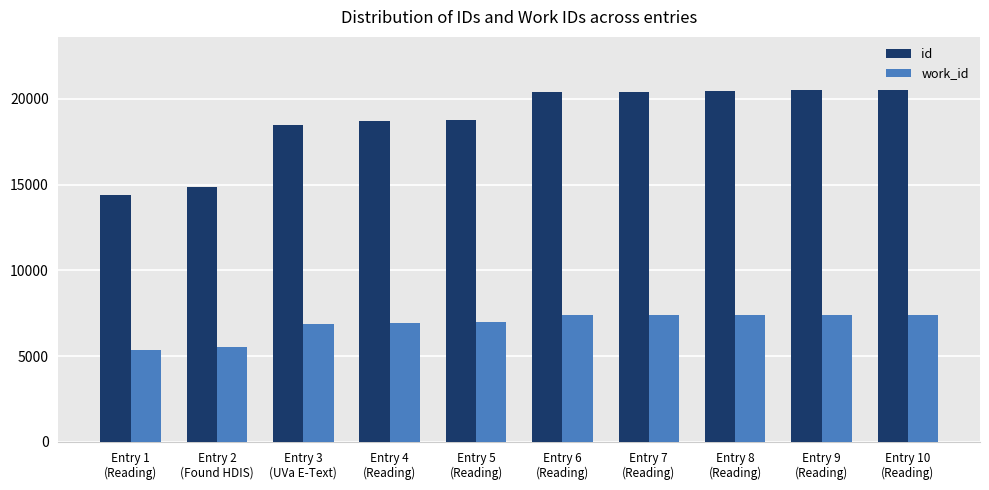

What is the value of the work_id bar at the 10th from the left?

7409